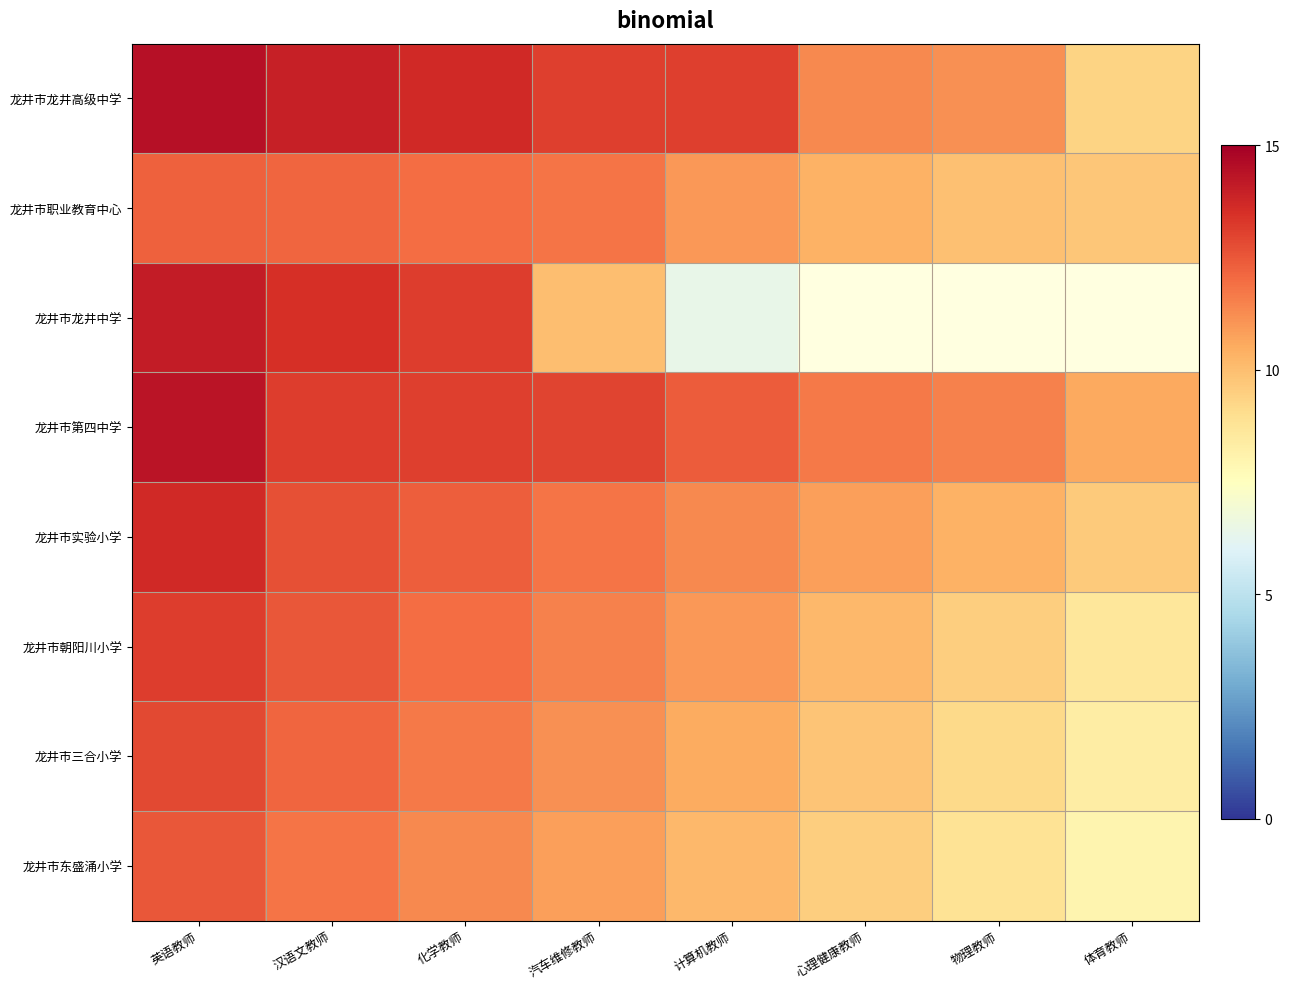

At which category is the sum across all series the highest?

英语教师